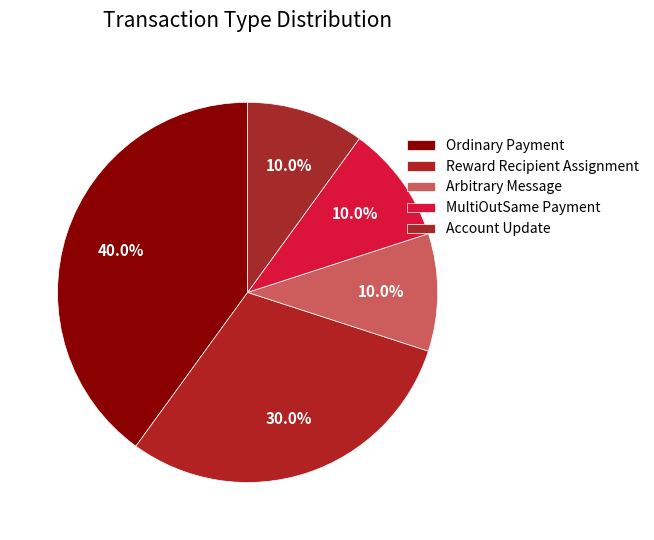

Does Account Update represent more than half of the total?

No